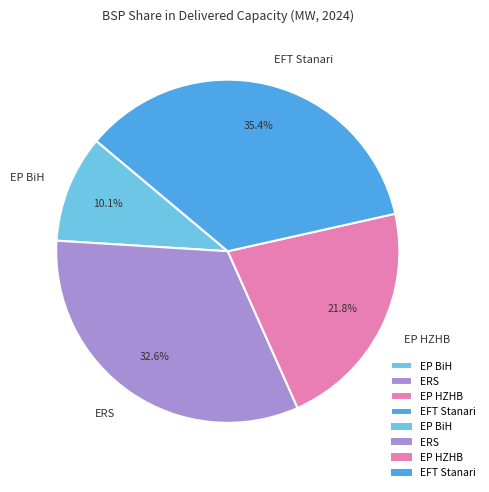

Is ERS the majority of the pie?

No